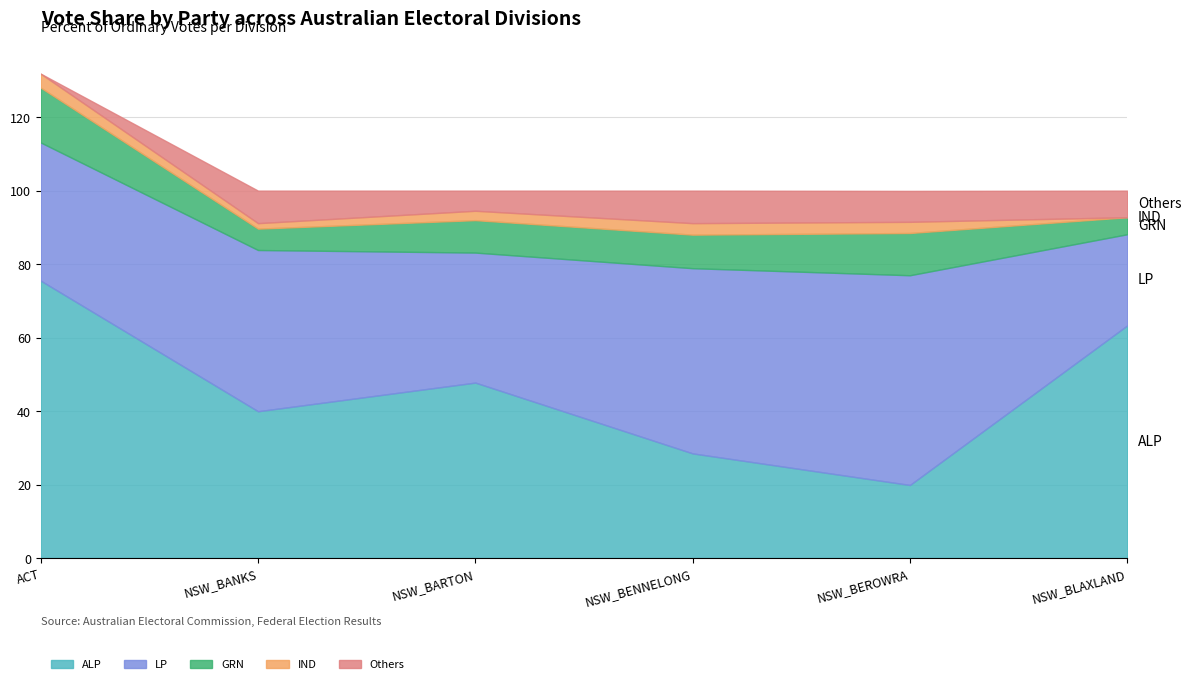

The LP series shows 57.1 at NSW_BEROWRA. True or false?

True